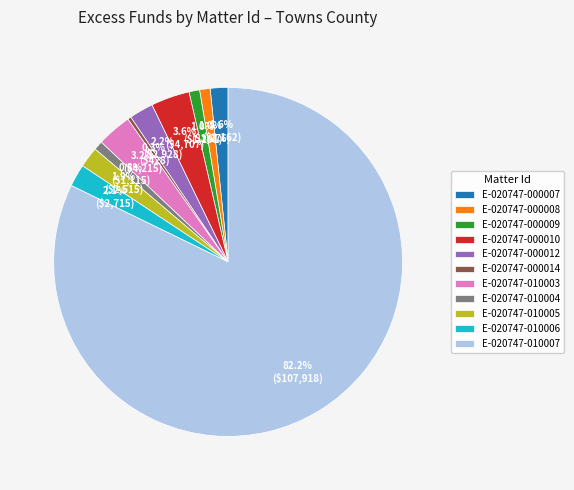

To the nearest percent, what is the combined percentage of E-020747-010006 and E-020747-010005?

4%